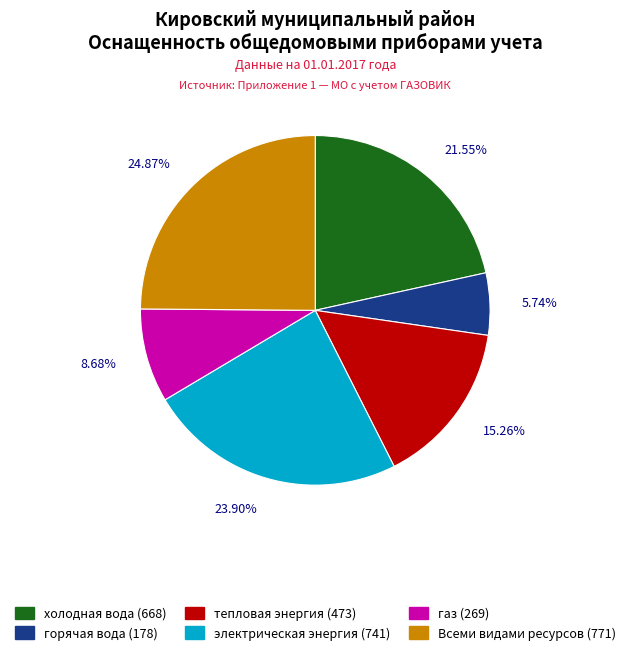

To the nearest percent, what is the combined percentage of Всеми видами ресурсов and холодная вода?

46%